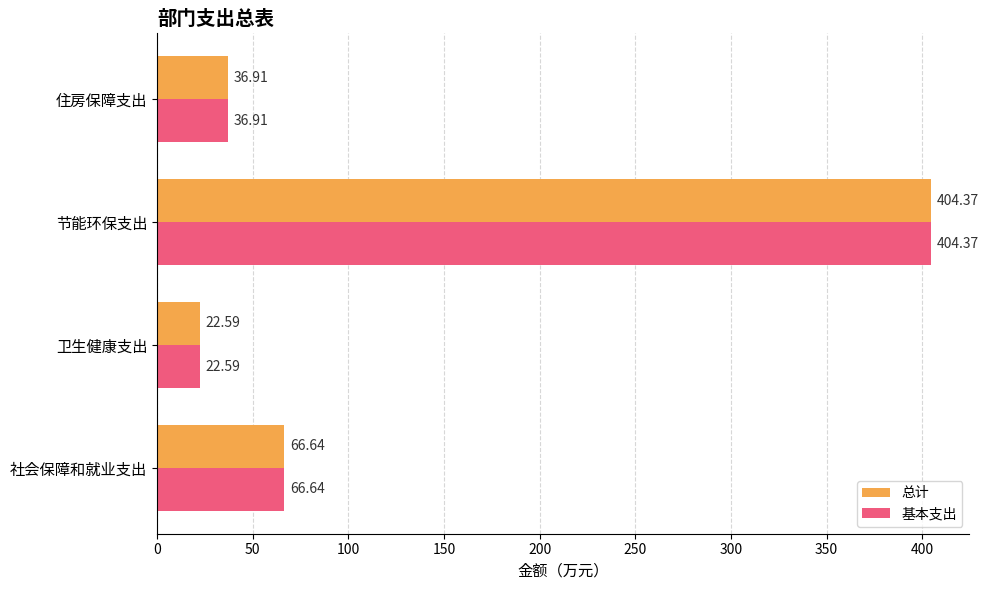

What is the average value of the 总计 series?

132.6